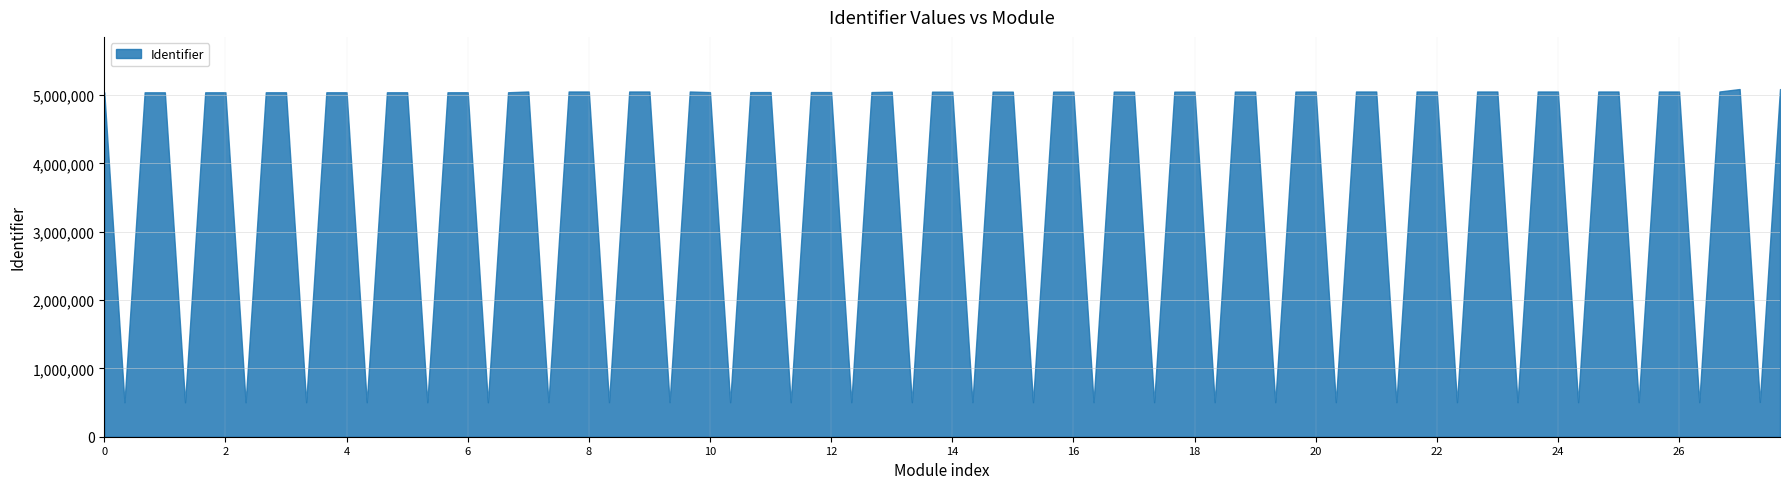

Is it true that the value at Buttons is 1544826?

False